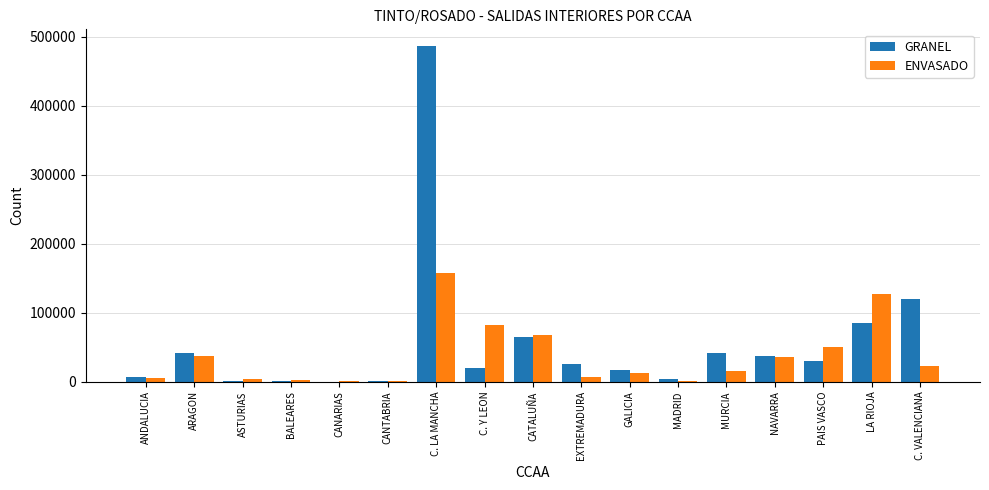

How many distinct data groups are displayed?

2